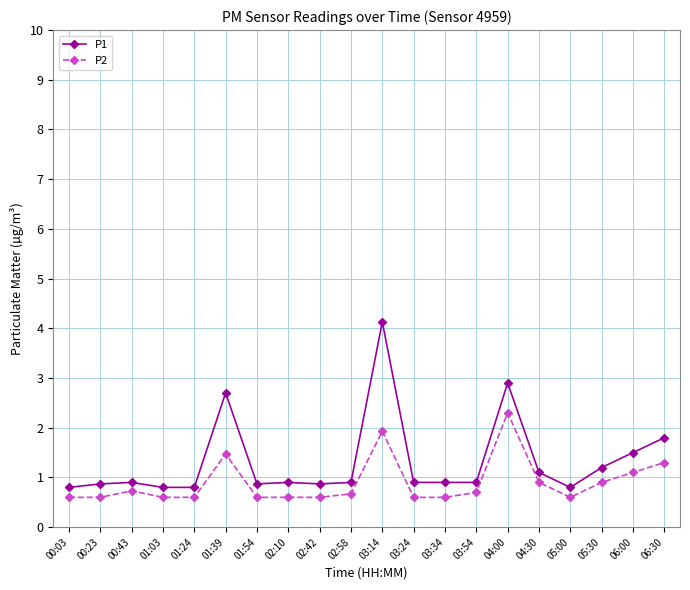

Reading right to left, list all the values displayed in this chart.

P1: 06:30=1.8	06:00=1.5	05:30=1.2	05:00=0.8	04:30=1.1	04:00=2.9	03:54=0.9	03:34=0.9	03:24=0.9	03:14=4.1	02:58=0.9	02:42=0.9	02:10=0.9	01:54=0.9	01:39=2.7	01:24=0.8	01:03=0.8	00:43=0.9	00:23=0.9	00:03=0.8
P2: 06:30=1.3	06:00=1.1	05:30=0.9	05:00=0.6	04:30=0.9	04:00=2.3	03:54=0.7	03:34=0.6	03:24=0.6	03:14=1.9	02:58=0.7	02:42=0.6	02:10=0.6	01:54=0.6	01:39=1.5	01:24=0.6	01:03=0.6	00:43=0.7	00:23=0.6	00:03=0.6